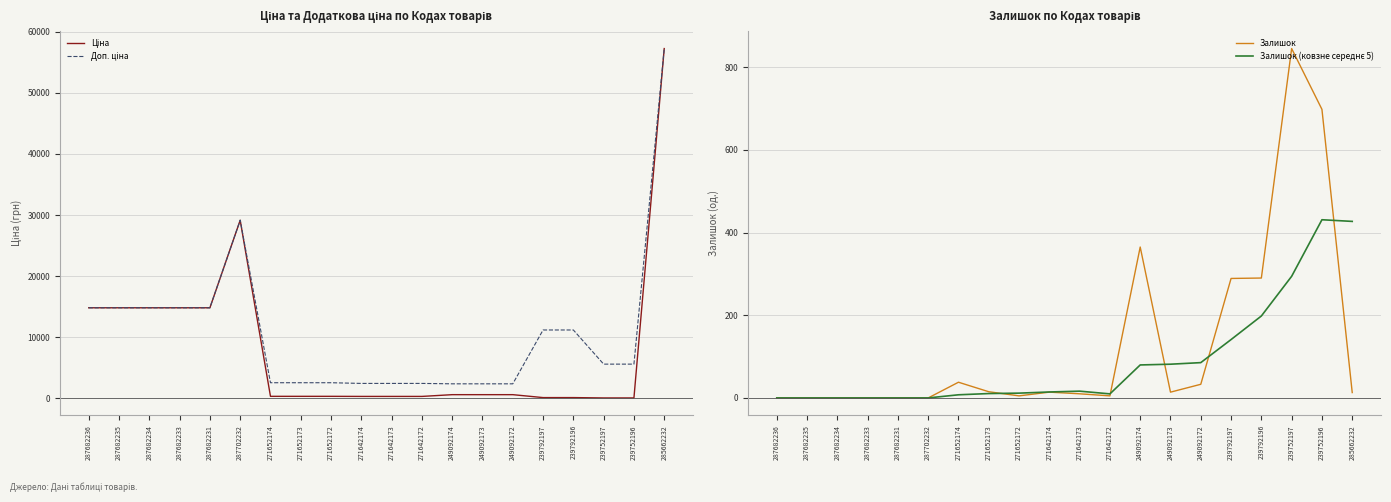

Reading left to right, list all the values displayed in this chart.

Ціна: 287682236=14817.6	287682235=14817.6	287682234=14817.6	287682233=14817.6	287682231=14817.6	287702232=29152.3	271652174=318.3	271652173=318.3	271652172=318.3	271642174=304.1	271642173=304.1	271642172=304.1	249092174=591.6	249092173=591.6	249092172=591.6	239792197=111.8	239792196=111.8	239752197=55.9	239752196=55.9	285662232=57258.0
Доп. ціна: 287682236=14817.6	287682235=14817.6	287682234=14817.6	287682233=14817.6	287682231=14817.6	287702232=29152.3	271652174=2546.4	271652173=2546.4	271652172=2546.4	271642174=2432.8	271642173=2432.8	271642172=2432.8	249092174=2366.5	249092173=2366.5	249092172=2366.5	239792197=11182.0	239792196=11182.0	239752197=5591.0	239752196=5591.0	285662232=57258.0
Залишок: 287682236=0.0	287682235=0.0	287682234=0.0	287682233=0.0	287682231=0.0	287702232=0.0	271652174=38.0	271652173=15.0	271652172=5.0	271642174=14.0	271642173=10.0	271642172=5.0	249092174=365.0	249092173=14.0	249092172=33.0	239792197=289.0	239792196=290.0	239752197=845.0	239752196=698.0	285662232=13.0
Залишок (ковзне середнє 5): 287682236=0.0	287682235=0.0	287682234=0.0	287682233=0.0	287682231=0.0	287702232=0.0	271652174=7.6	271652173=10.6	271652172=11.6	271642174=14.4	271642173=16.4	271642172=9.8	249092174=79.8	249092173=81.6	249092172=85.4	239792197=141.2	239792196=198.2	239752197=294.2	239752196=431.0	285662232=427.0